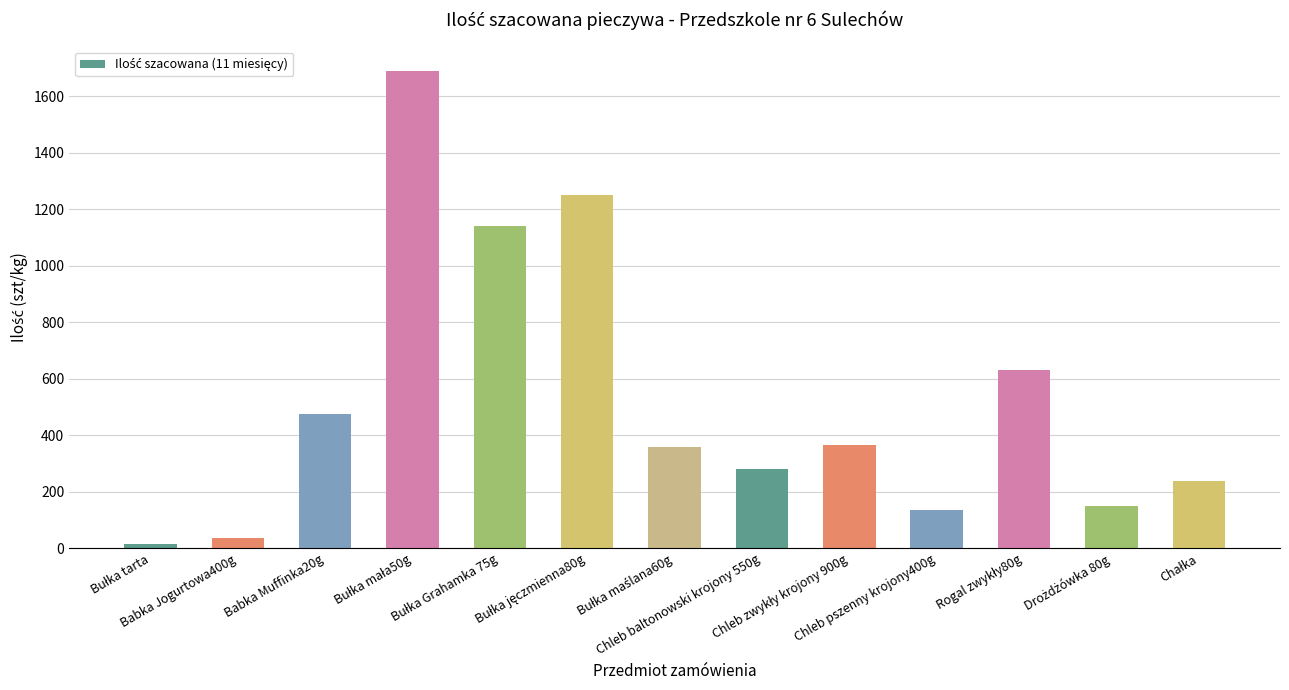

What is the greatest value displayed?

1690